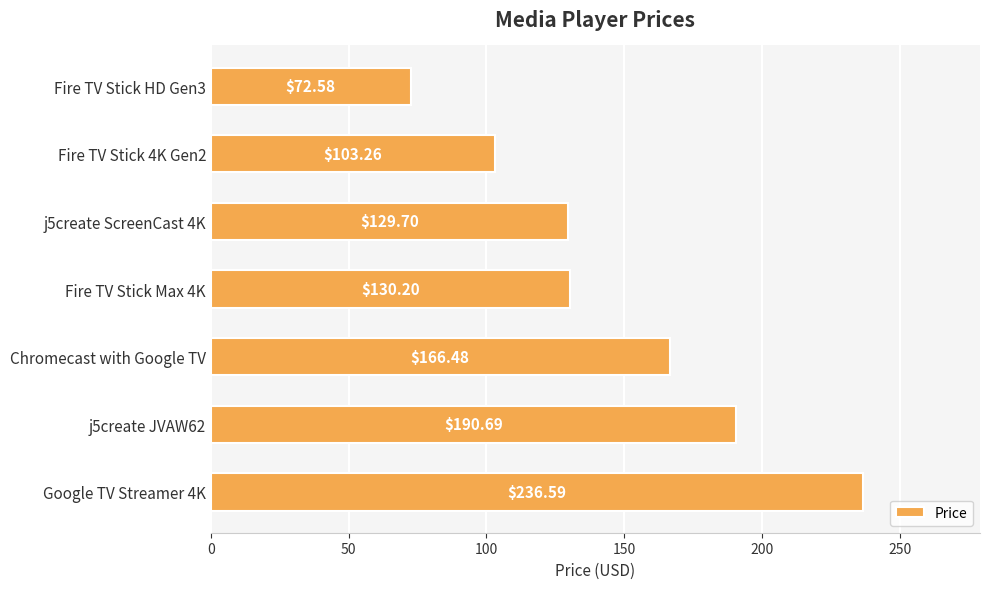

What is the change in value from j5create ScreenCast 4K to Fire TV Stick Max 4K?

+0.5